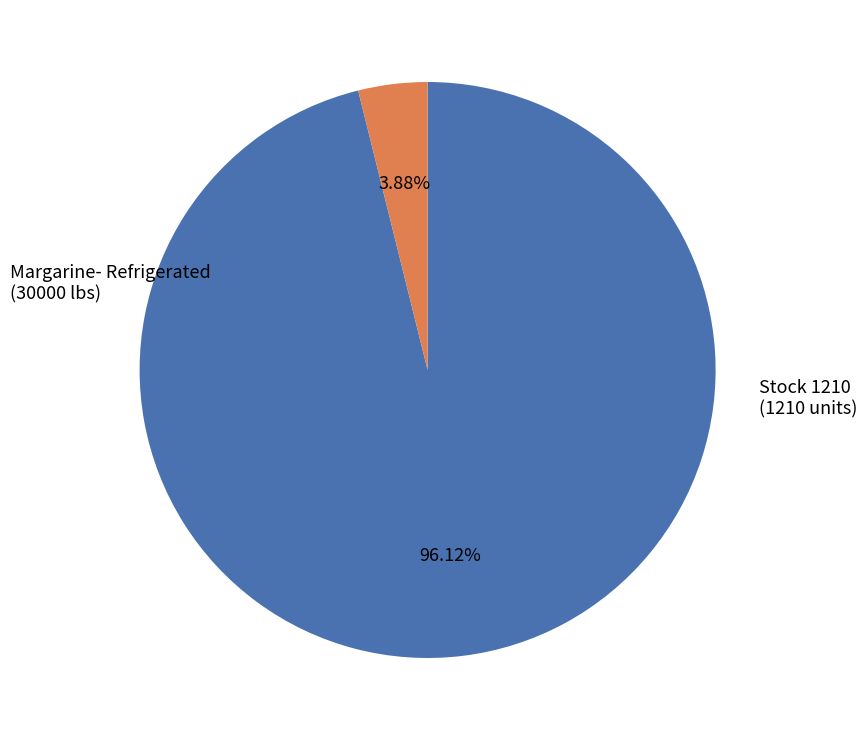

How many segments does this pie chart have?

2